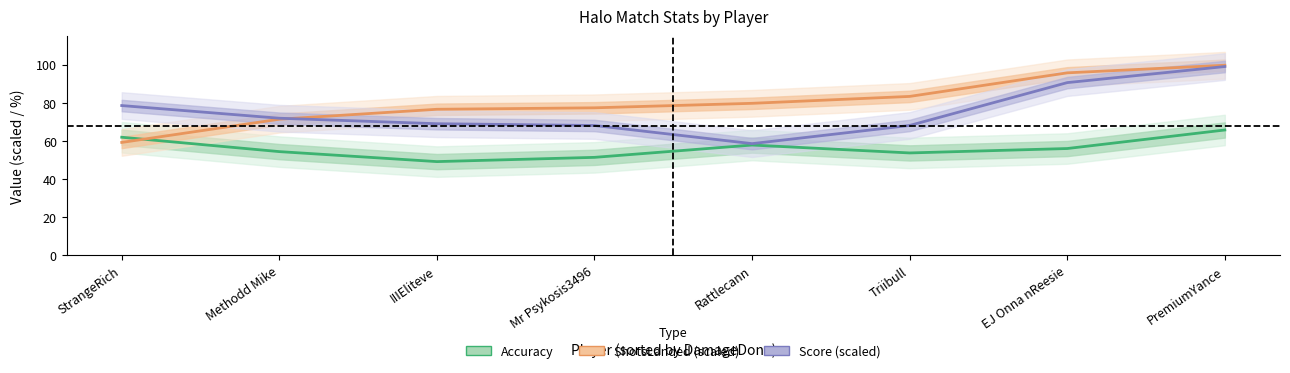

How many data points in ShotsLanded (scaled) are above 79?

4